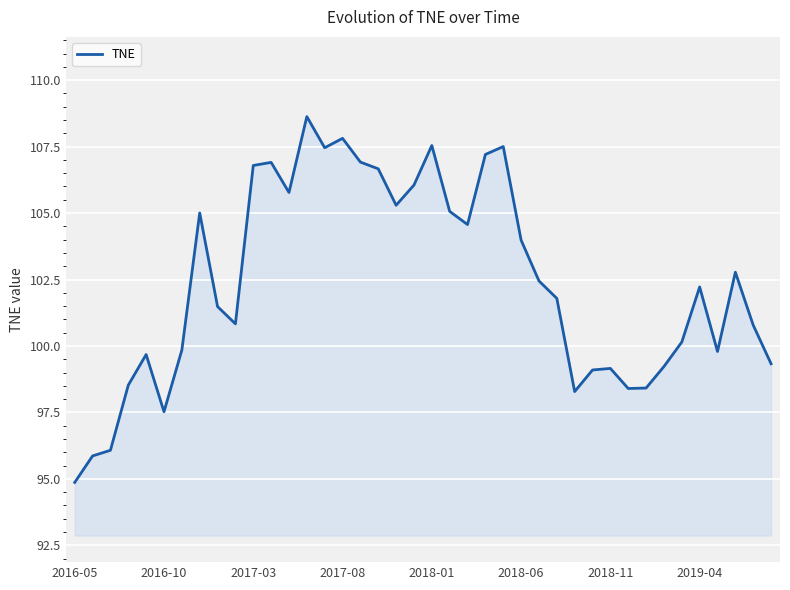

What is the minimum value shown in the chart?

94.9